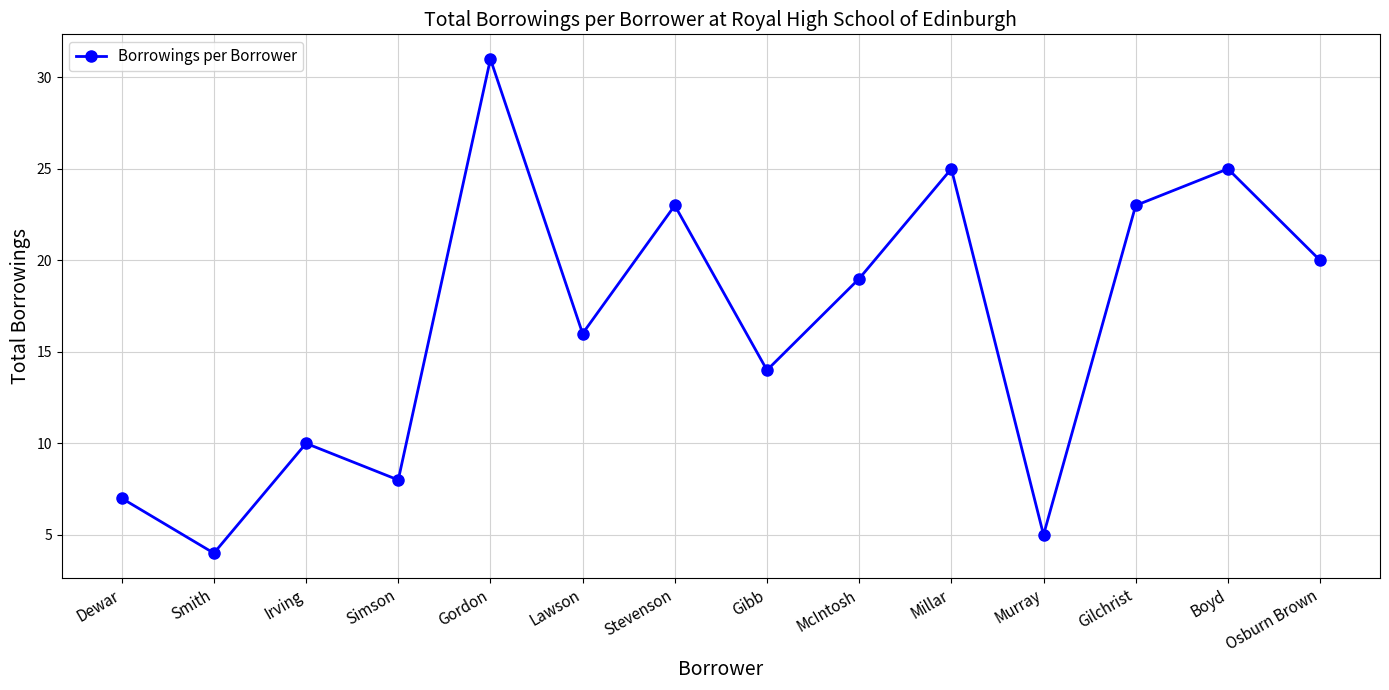

Between Osburn Brown and Smith, which is larger?

Osburn Brown